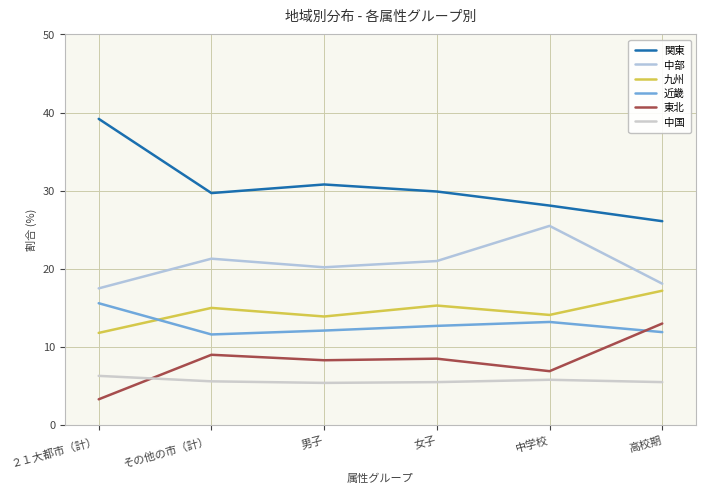

Which label corresponds to the smallest value in the chart?

２１大都市（計）